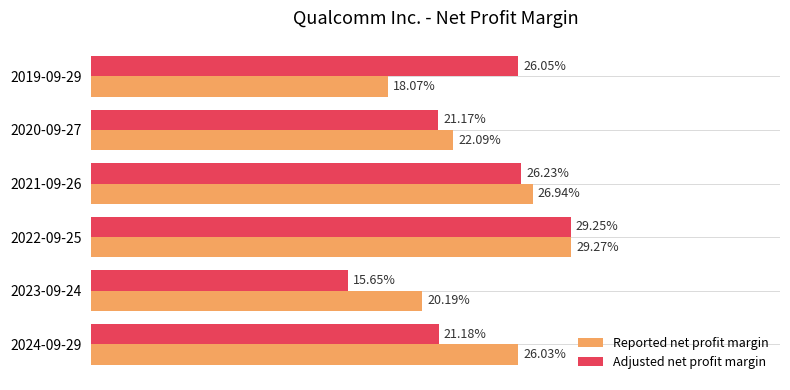

How many bars are there in total?

12